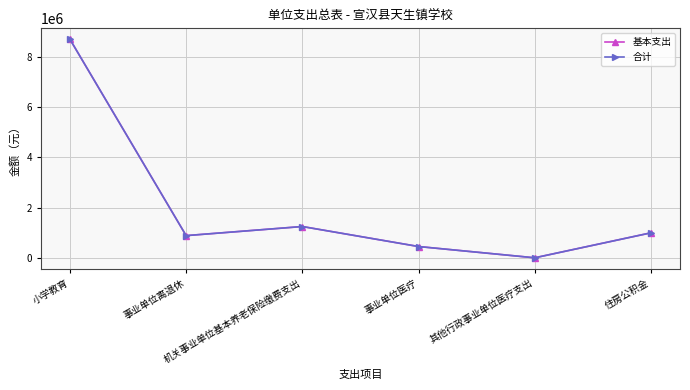

Does the chart have visible grid lines?

Yes